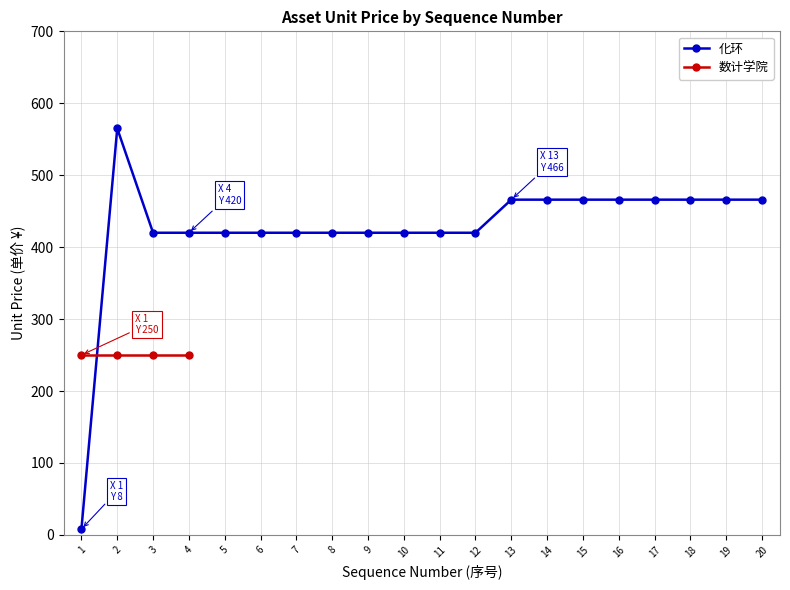

How many intersections are there between 数计学院 and 化环?

1